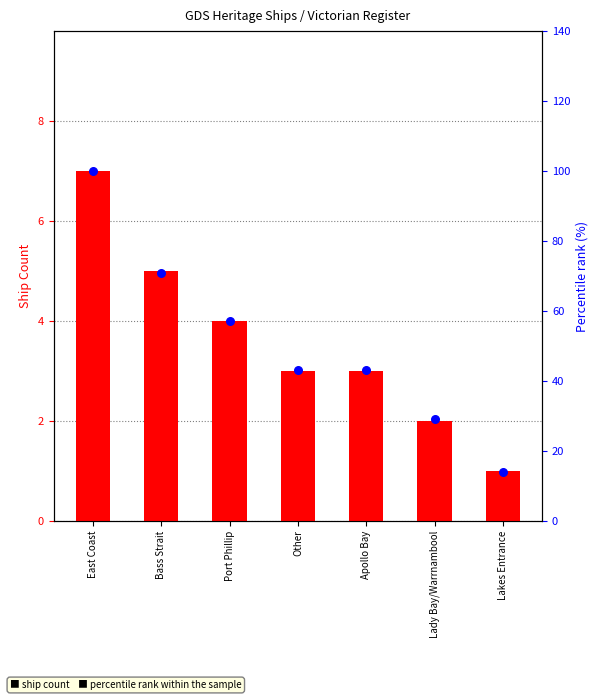

What are all the series names shown in the legend?

ship count, percentile rank within sample